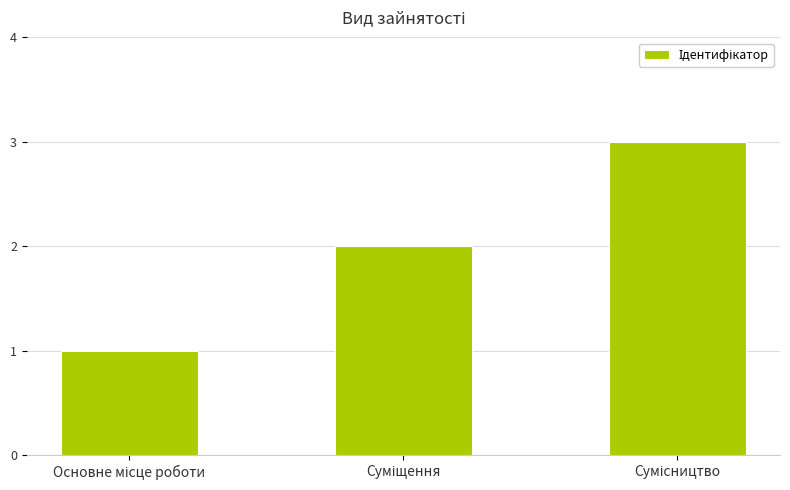

What is the sum of all values?

6